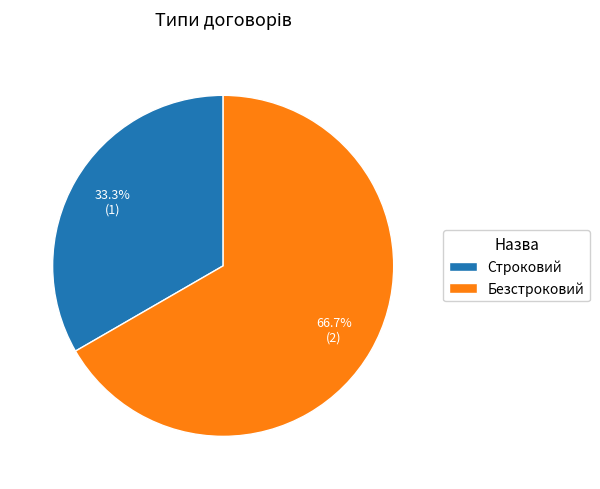

Rank the categories by value from highest to lowest.

Безстроковий, Строковий